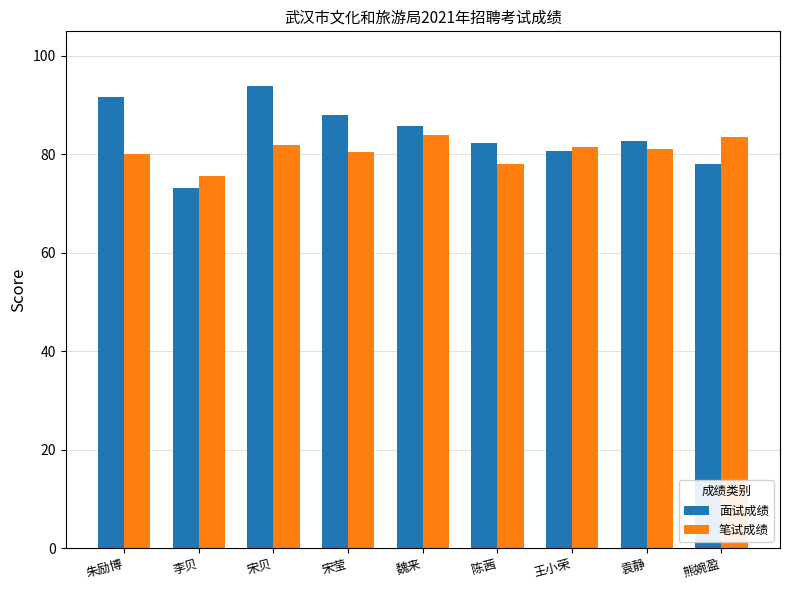

True or false: 面试成绩 has a value of 32.8 at 朱励博.

False